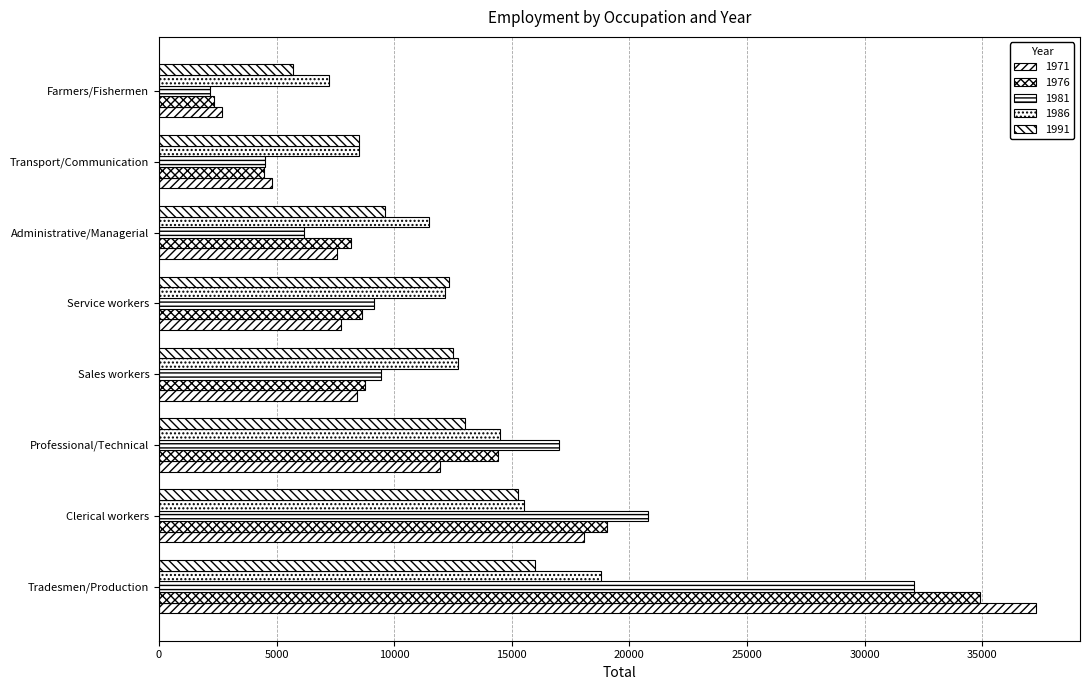

How many series are shown in this chart?

5